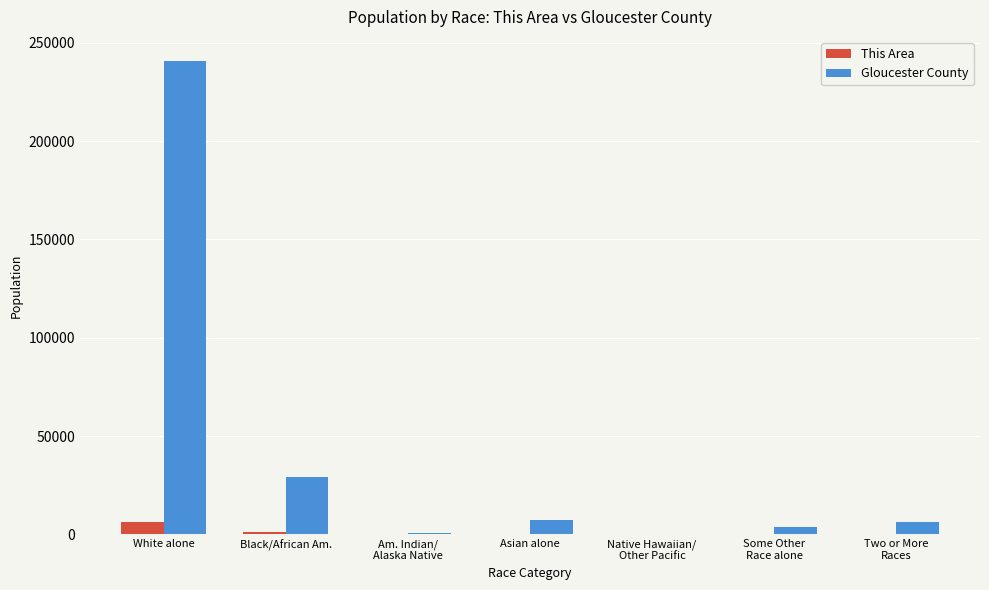

What are all the series names shown in the legend?

This Area, Gloucester County